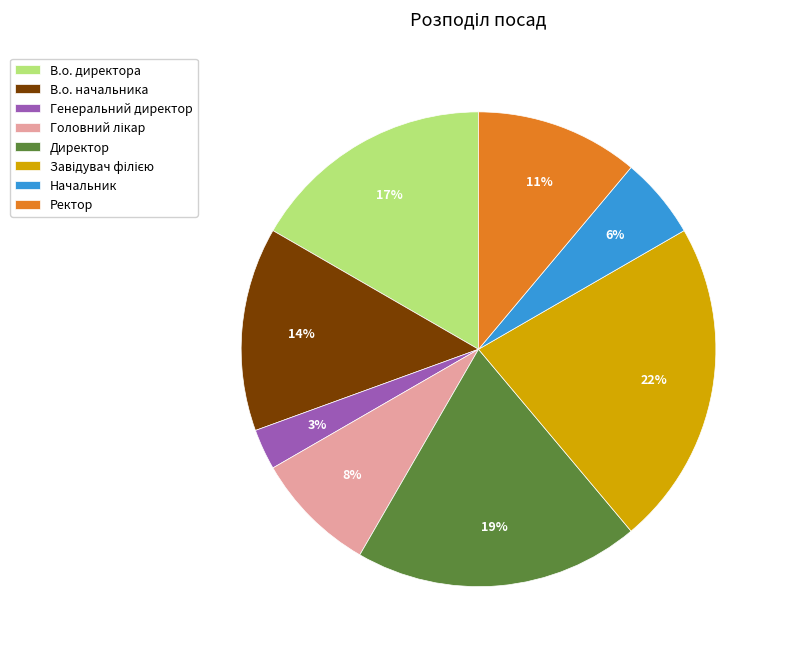

Does Ректор represent more than half of the total?

No